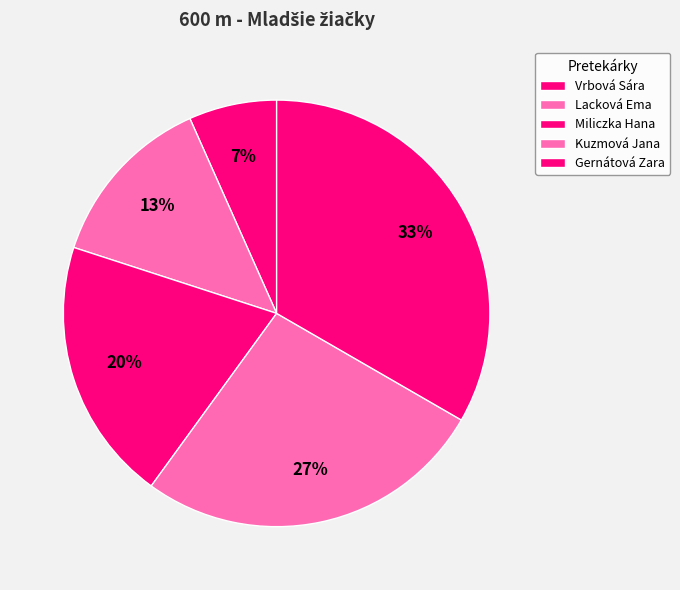

To the nearest percent, what percentage of the pie is Lacková Ema?

13%